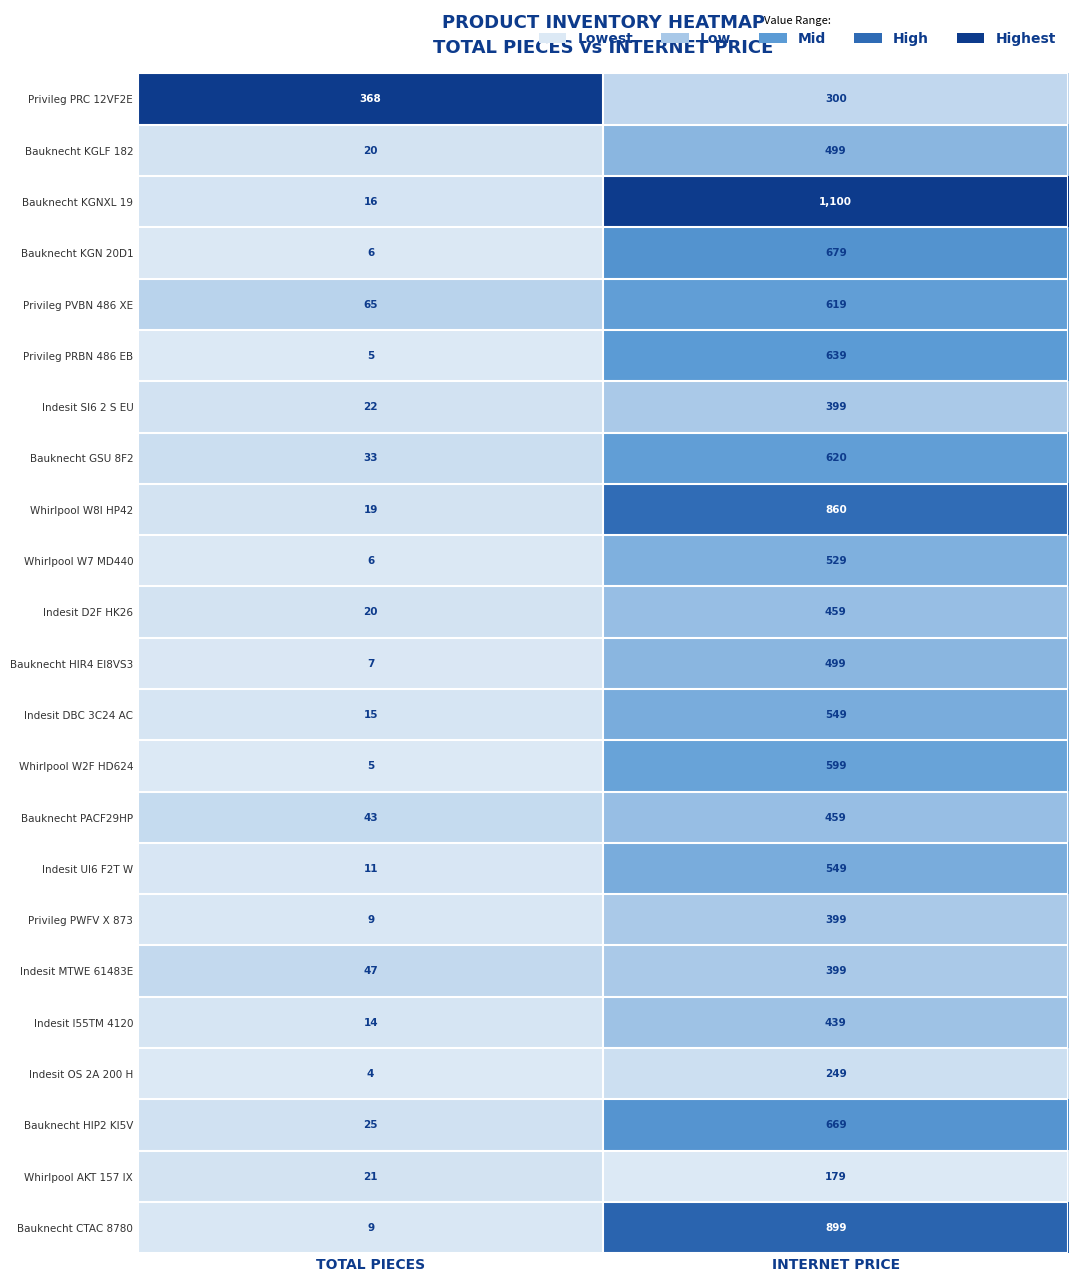

True or false: Whirlpool W8I HP42 has a value of 1255 at INTERNET PRICE.

False